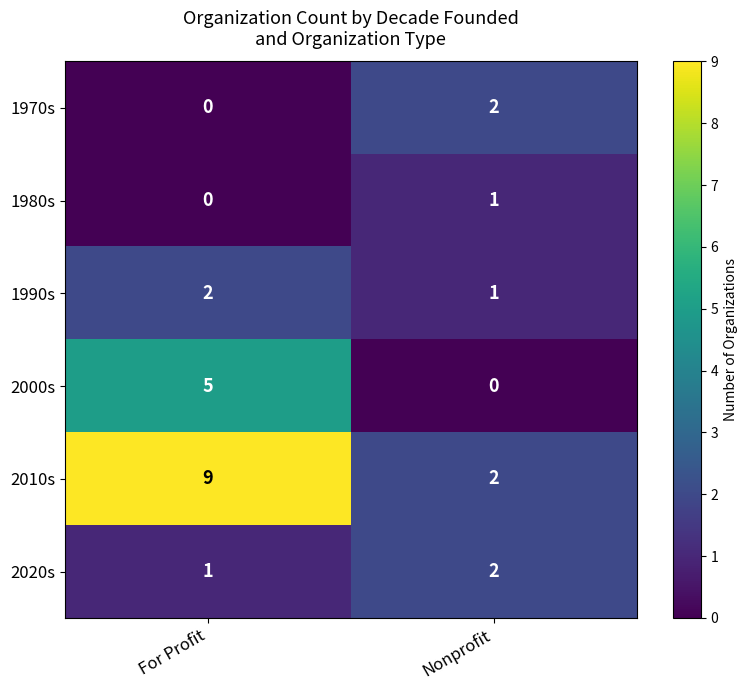

Is it true that 2020s equals 1 at For Profit?

True